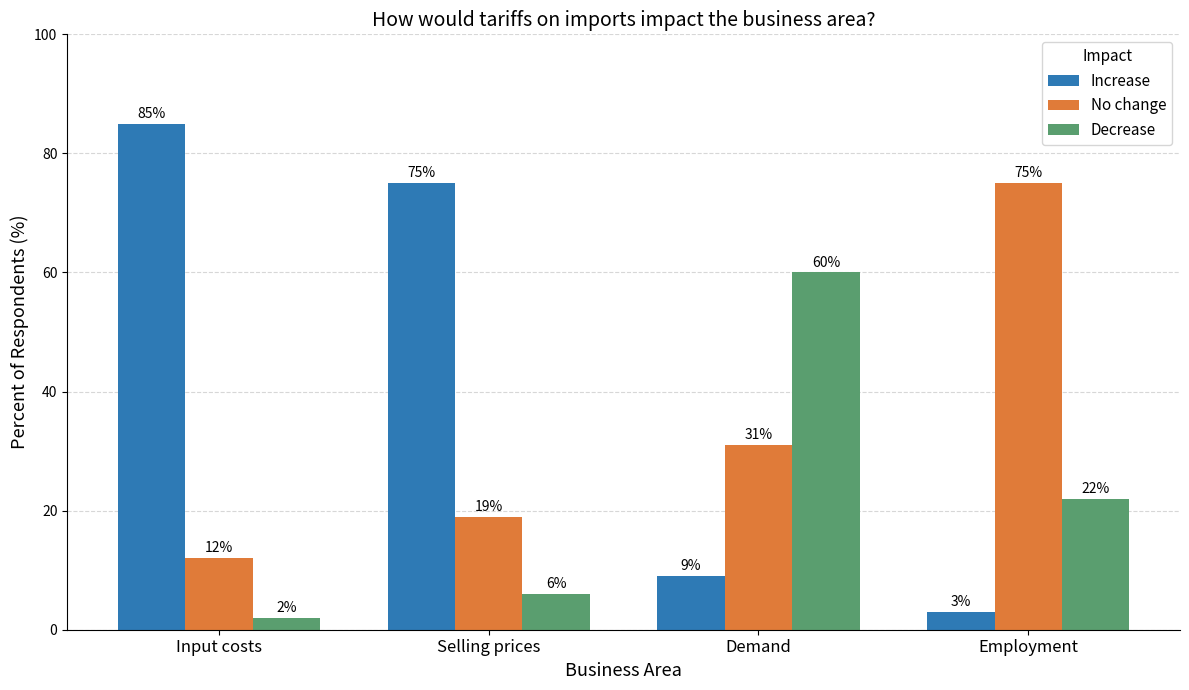

How many categories are shown in the chart?

4